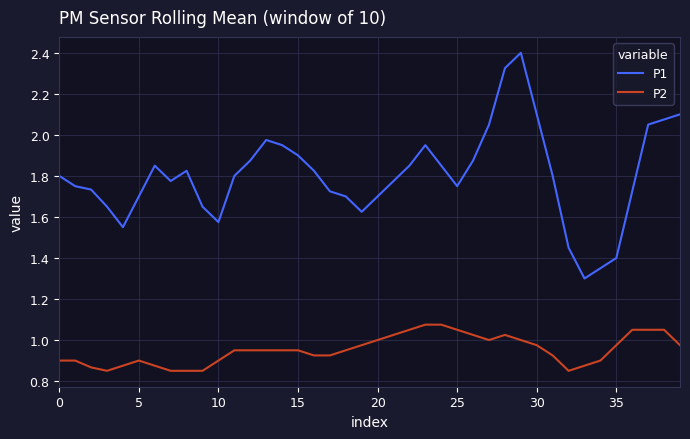

True or false: P1 and P2 cross at least once.

False